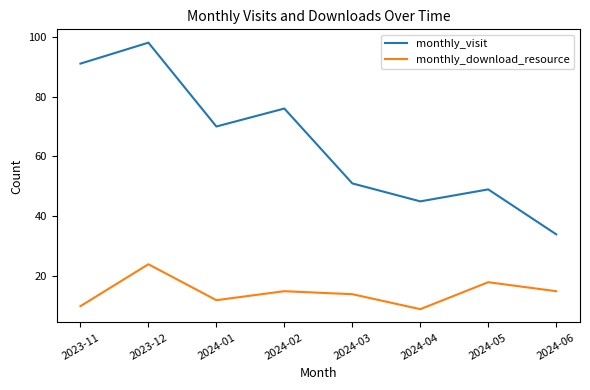

What position from the right is 2024-03?

4